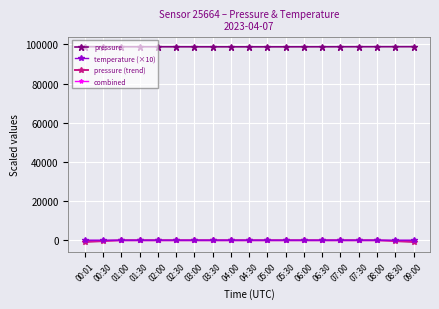

How many distinct data groups are displayed?

4